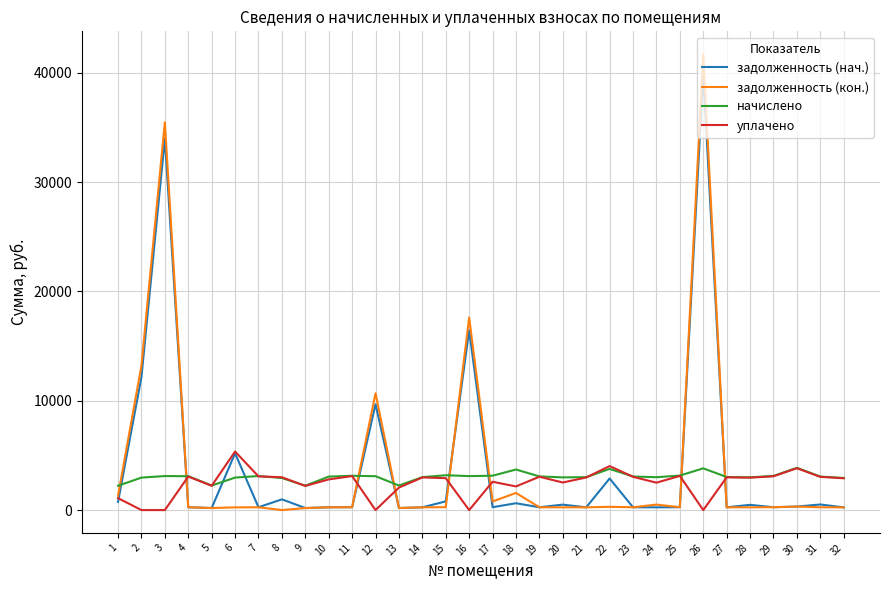

How many intersections are there between задолженность (нач.) and начислено?

10